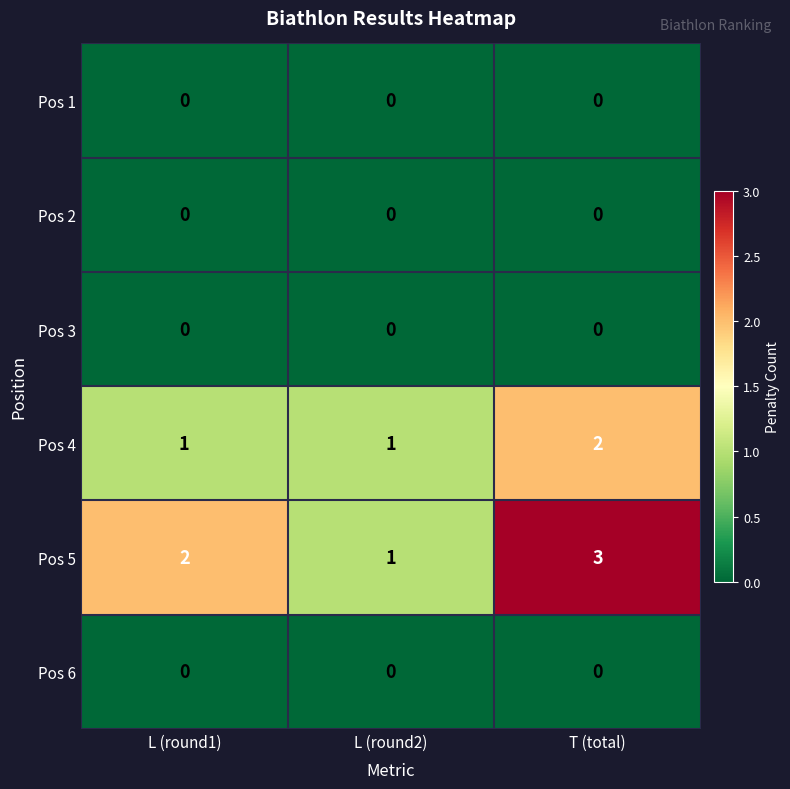

At which category is the sum across all series the highest?

T (total)